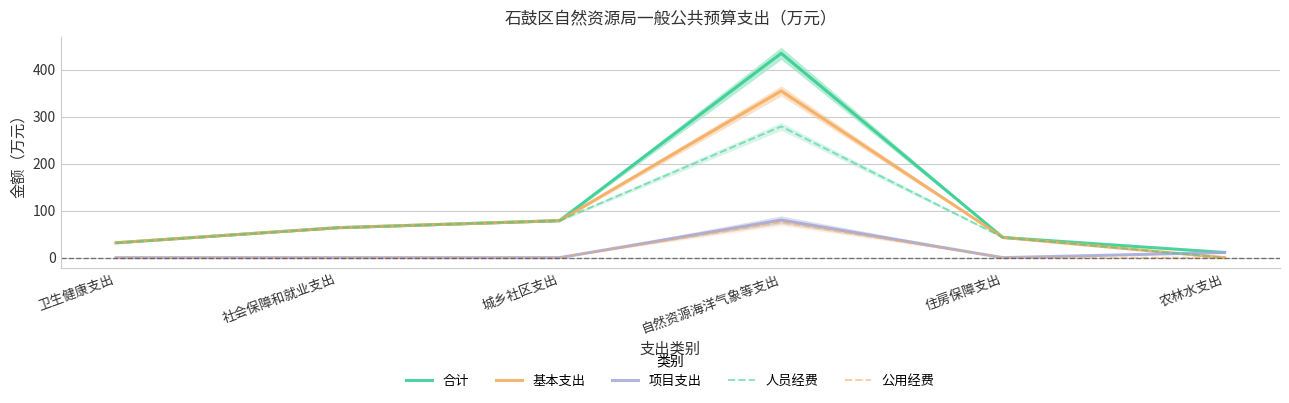

How many data points in 人员经费 are above 63?

3